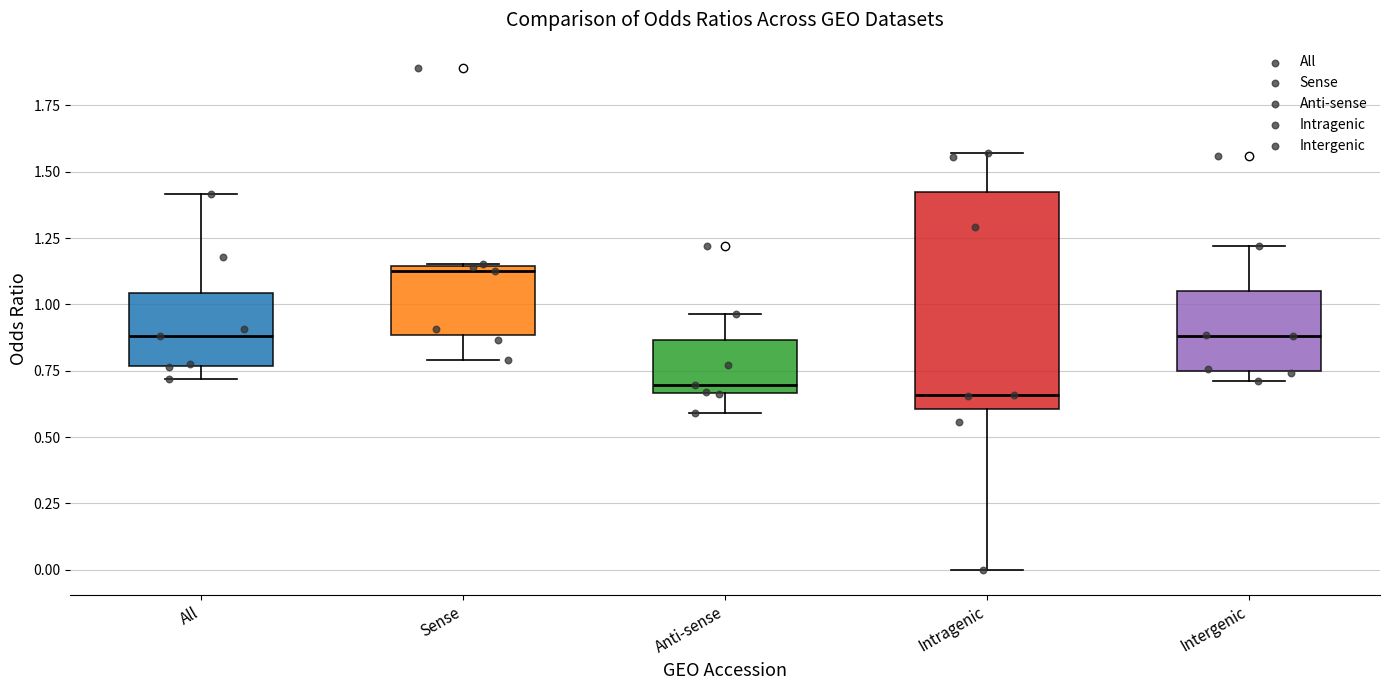

Reading left to right, transcribe this box plot: for each box, give where its median line is, the range the box spans, and where its two whiskers end, as read against the y-axis. The values are not printed on the chart, so give them approximately, as read against the axis.

All: median 0.90, box 0.75 to 1.05, whiskers 0.70 to 1.40
Sense: median 1.15 (just below the box's upper edge), box 0.90 to 1.15, whiskers 0.80 to 1.15
Anti-sense: median 0.70, box 0.65 to 0.85, whiskers 0.60 to 0.95
Intragenic: median 0.65, box 0.60 to 1.45, whiskers 0.00 to 1.55
Intergenic: median 0.90, box 0.75 to 1.05, whiskers 0.70 to 1.20